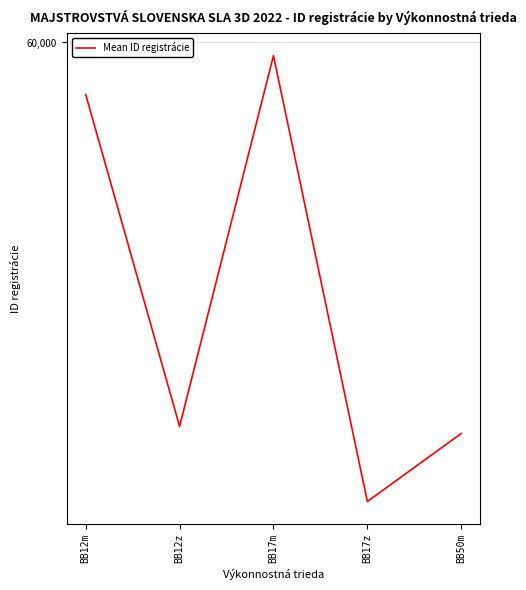

Does the chart display data point markers on the line(s)?

No